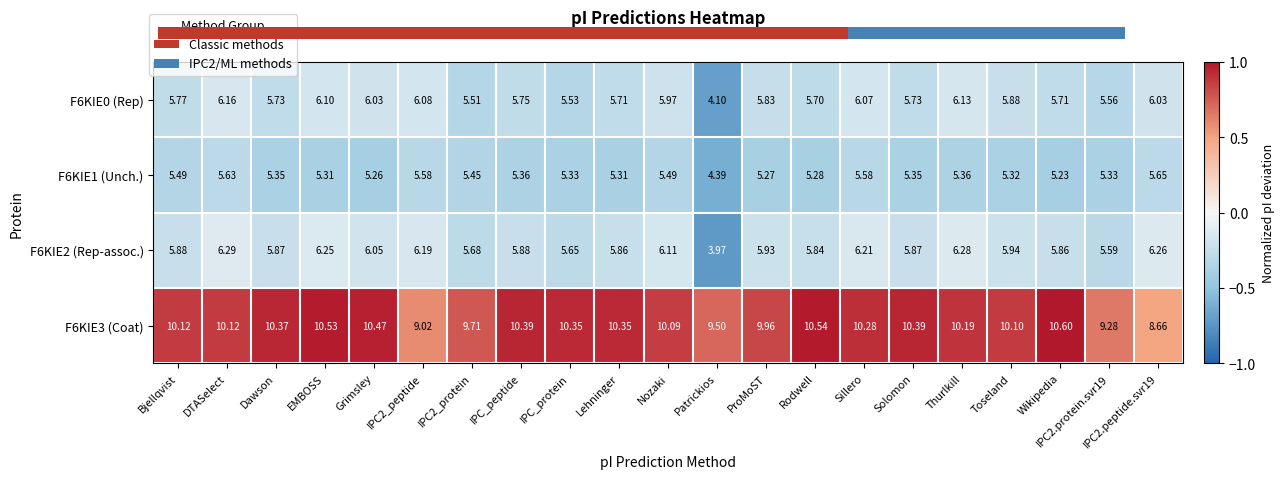

At which category does the chart reach its minimum across all series?

Patrickios